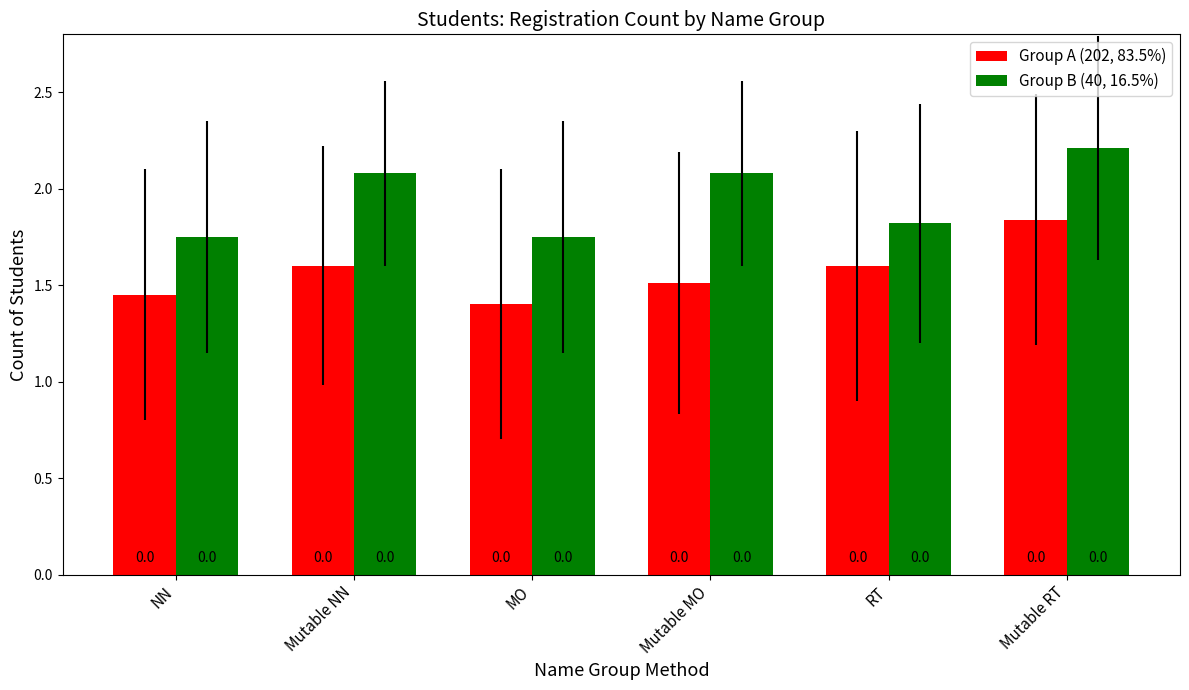

Which category has the lowest value across all series?

MO